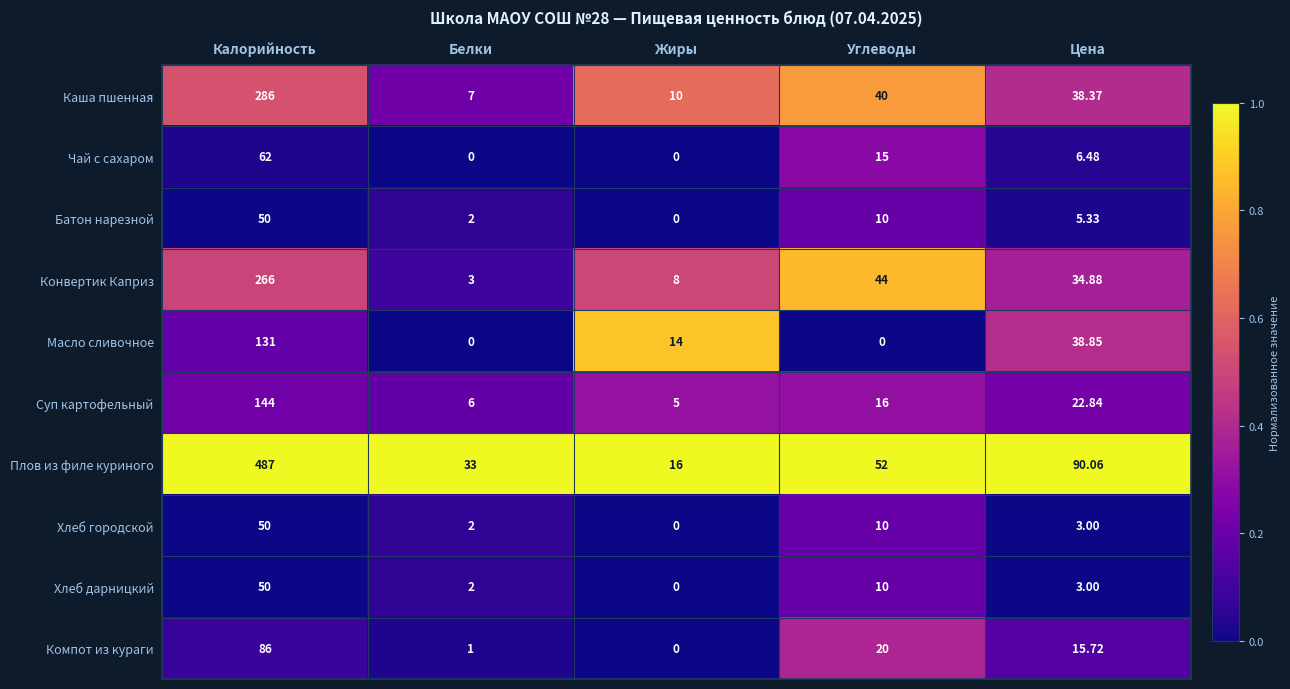

Rank the categories by Батон нарезной value from highest to lowest.

Калорийность, Углеводы, Цена, Белки, Жиры